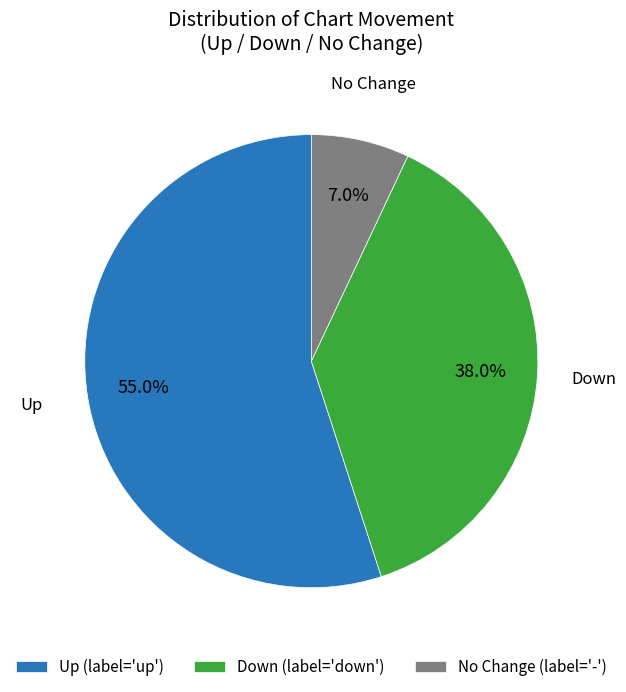

Combined, what portion of the pie is No Change (label='-') and Down (label='down')?

45.0%